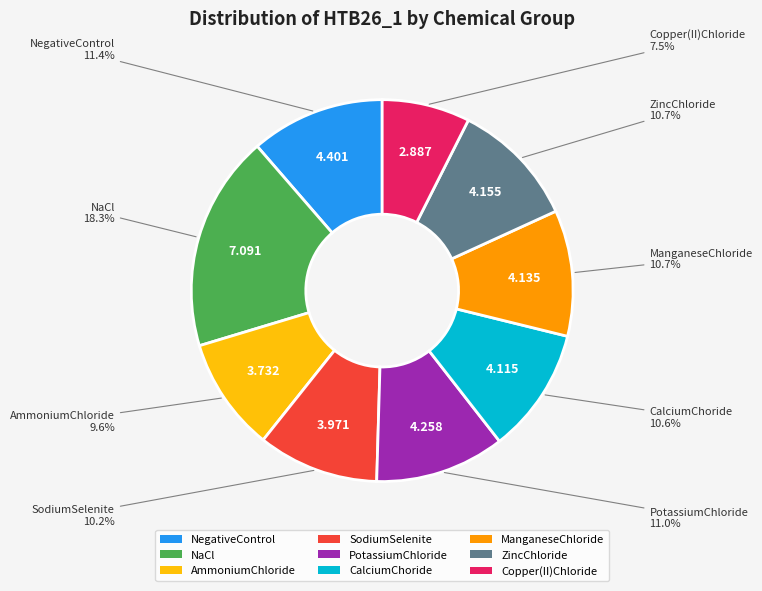

Do NaCl and ManganeseChloride together represent more than half of the pie?

No